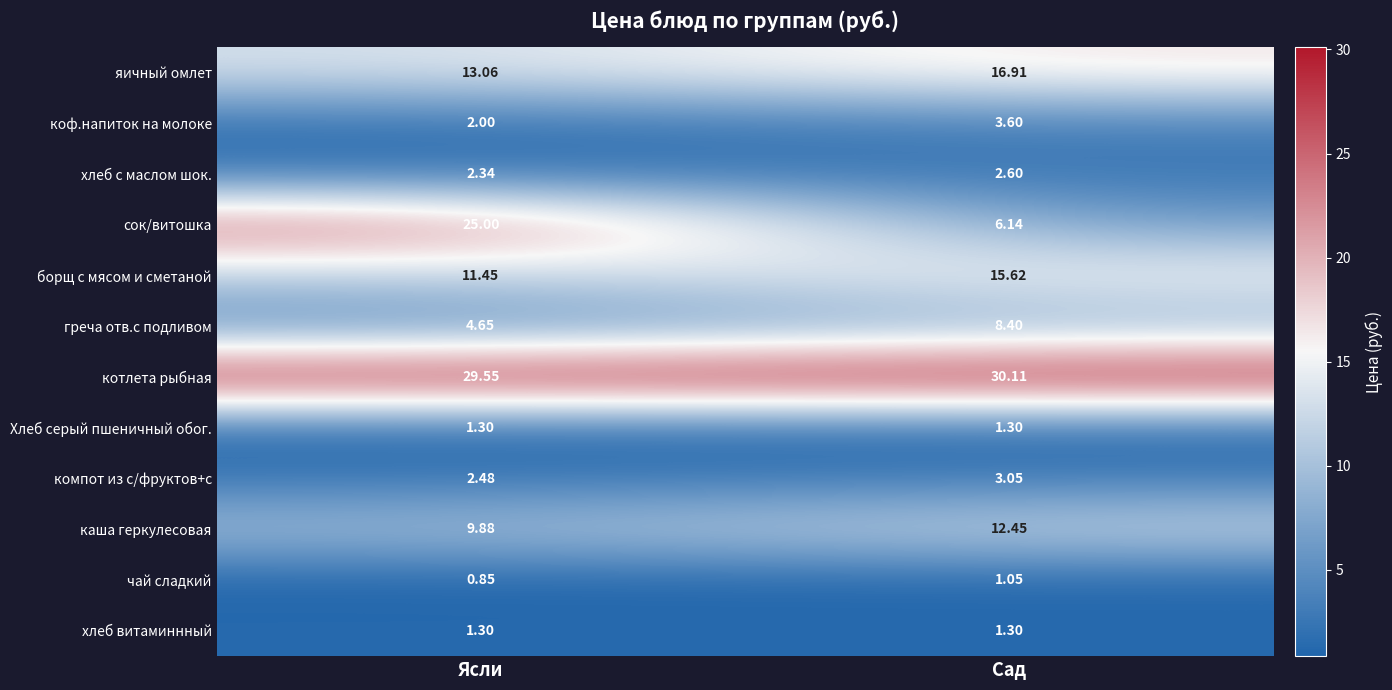

Which series has the largest range (max minus min)?

сок/витошка